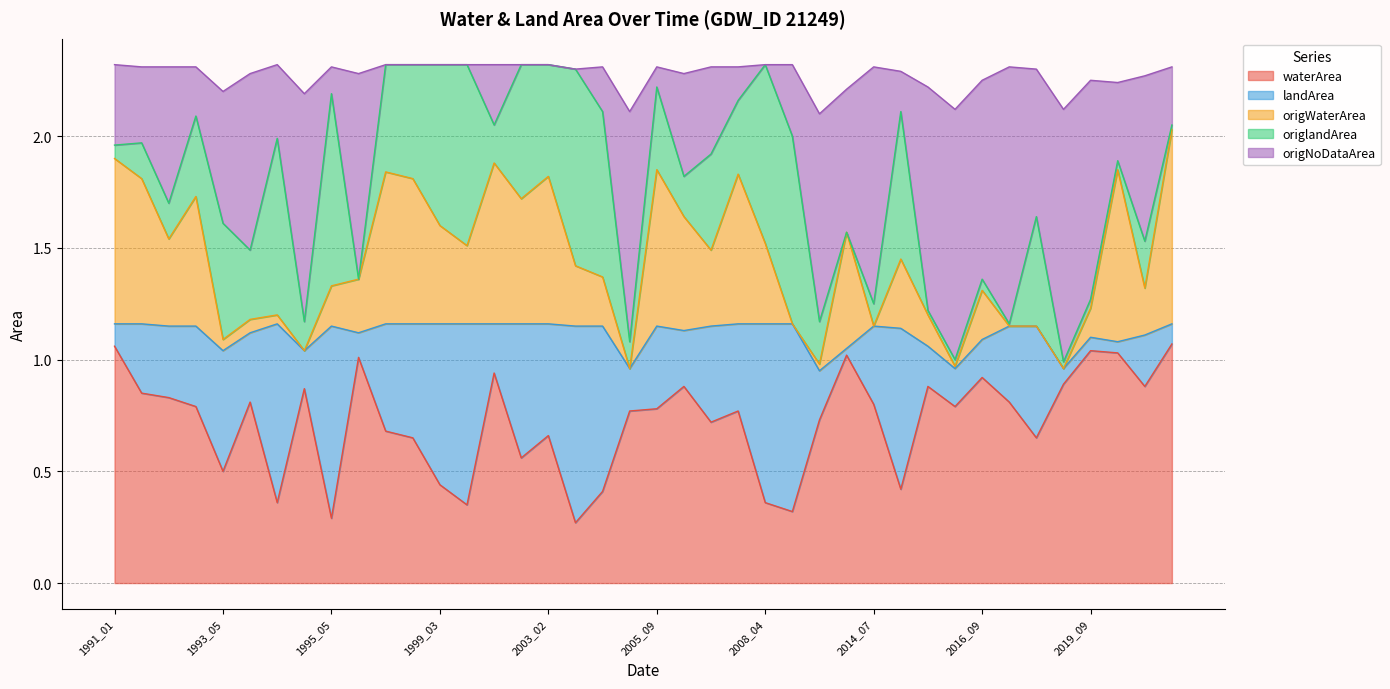

What are all the series names shown in the legend?

waterArea, landArea, origWaterArea, origlandArea, origNoDataArea